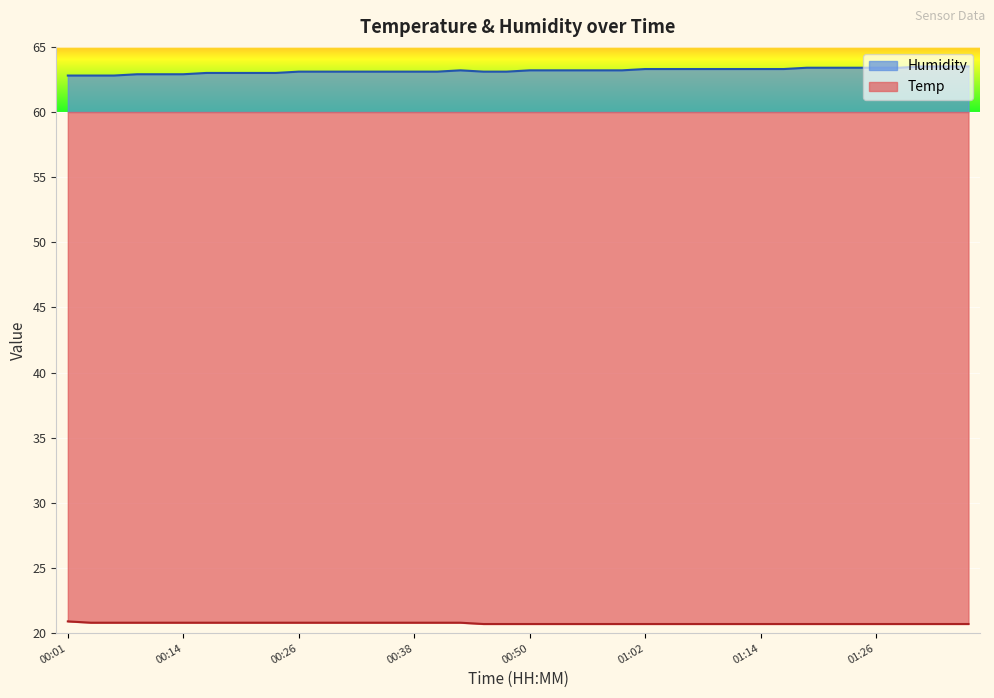

What is the difference between the highest and lowest values at 00:23?

42.2